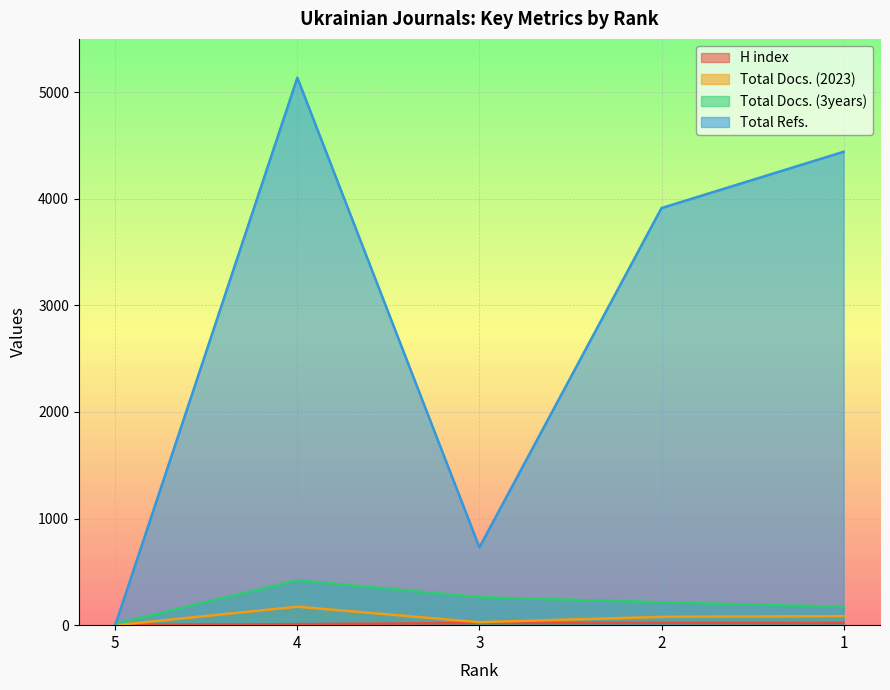

True or false: Total Refs. and Total Docs. (3years) intersect in this chart.

True